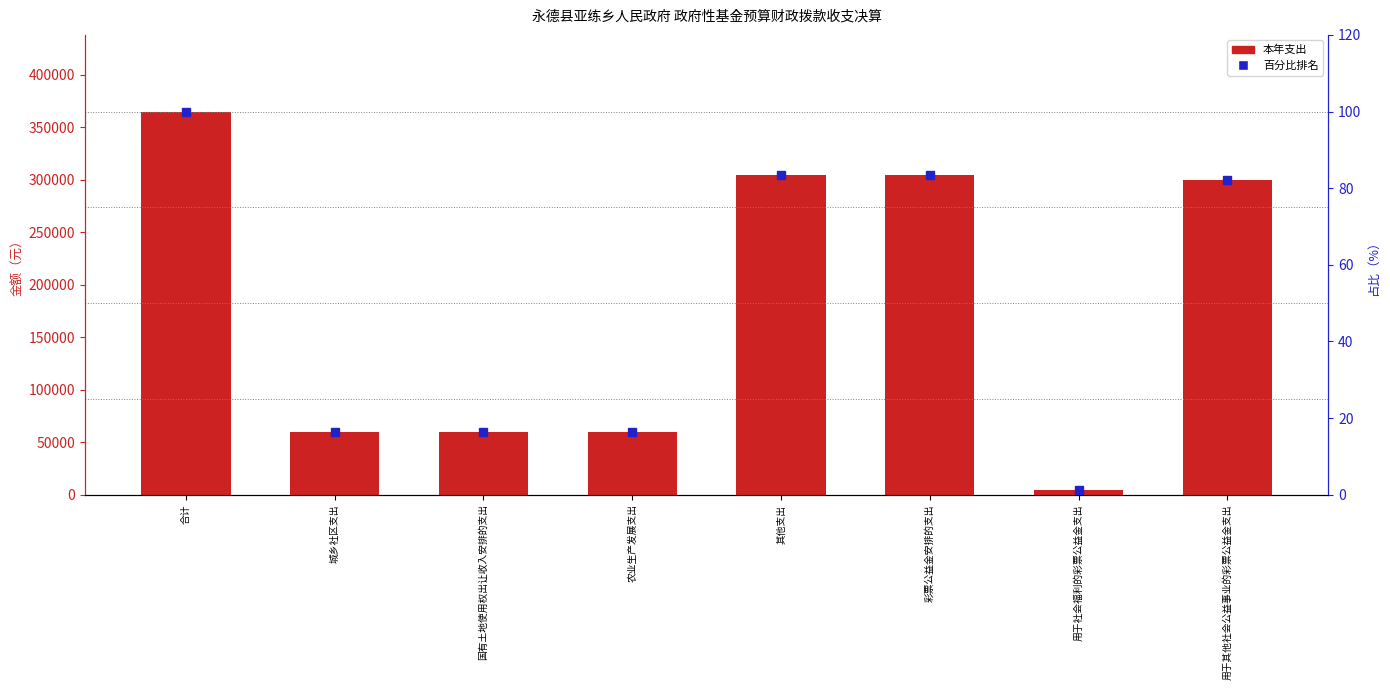

Where does the 本年支出 series first go above 300000?

合计